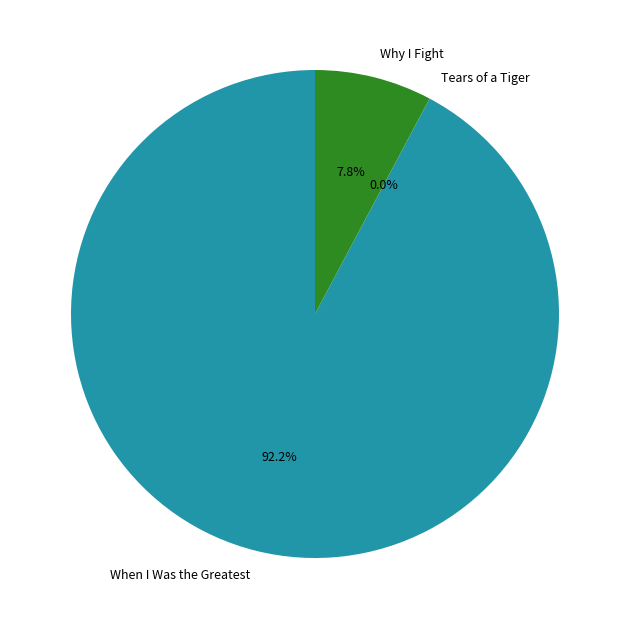

Combined, do When I Was the Greatest and Why I Fight account for over 50%?

Yes